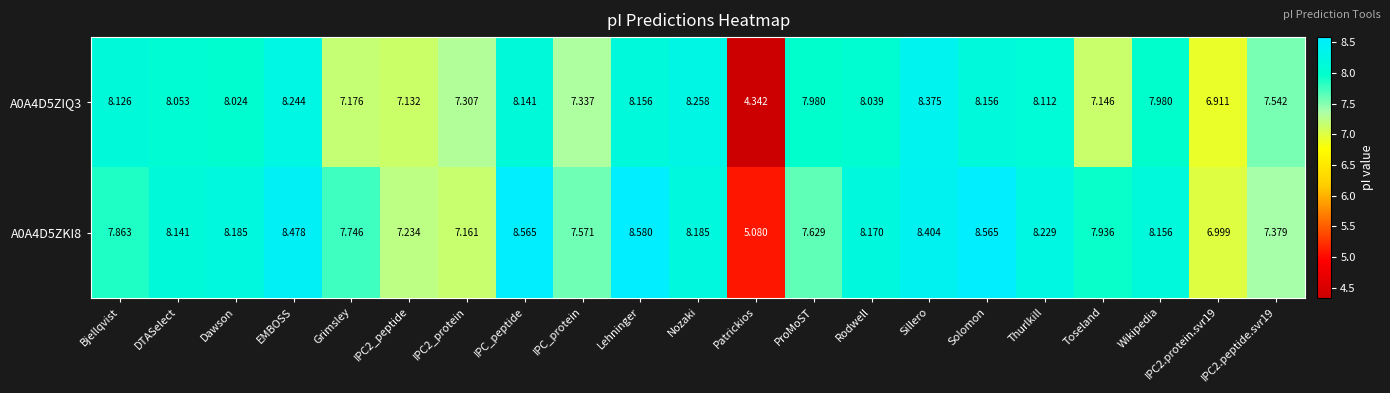

At which label does A0A4D5ZKI8 first exceed 8?

DTASelect